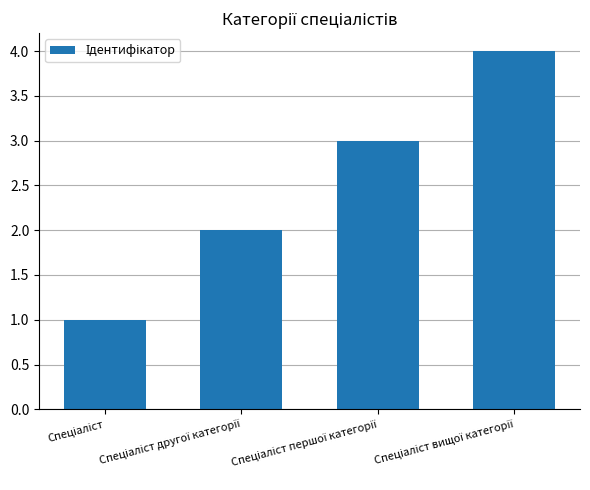

What is the greatest value displayed?

4